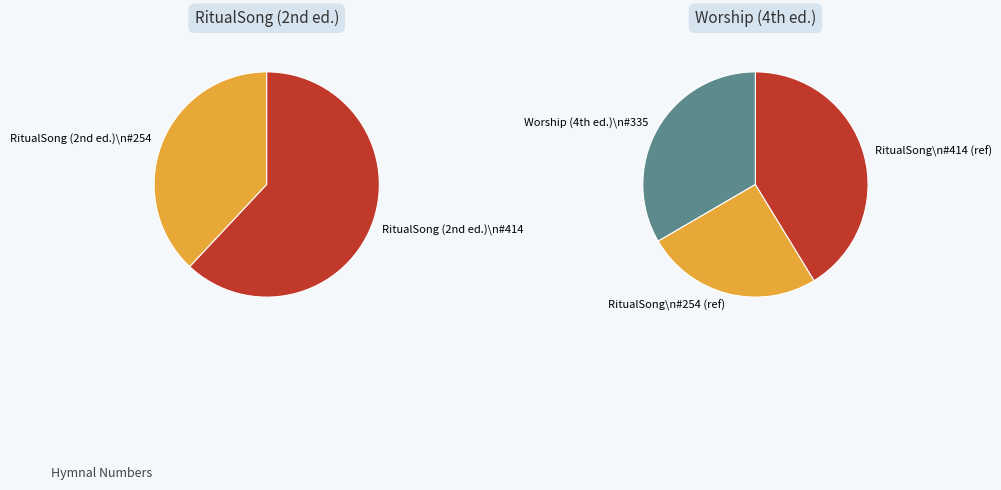

To the nearest percent, what is the difference between the largest and smallest slice percentages?

16%